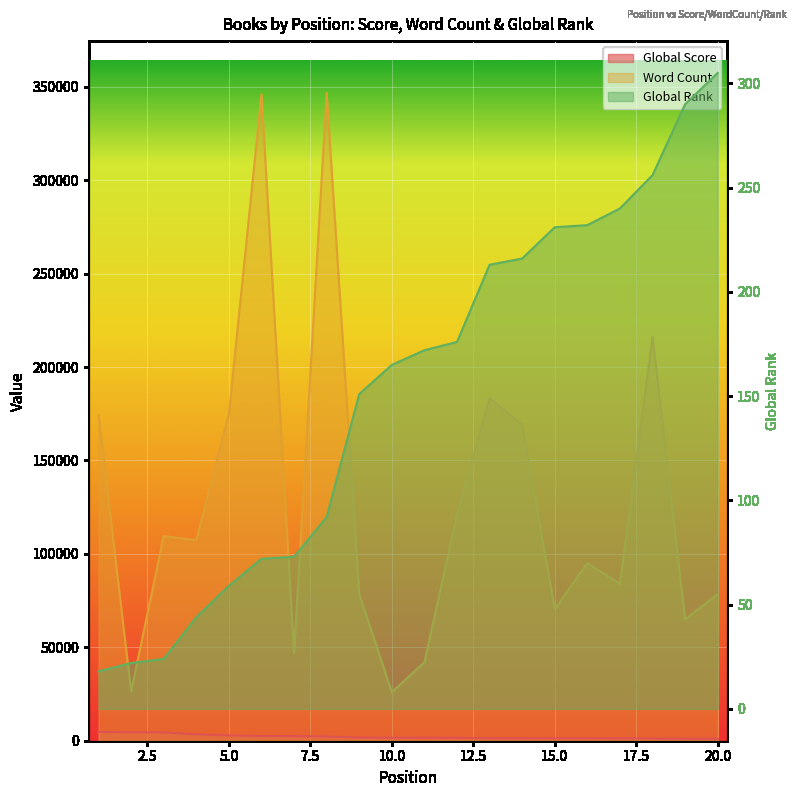

What are all the series names shown in the legend?

Global Score, Word Count, Global Rank